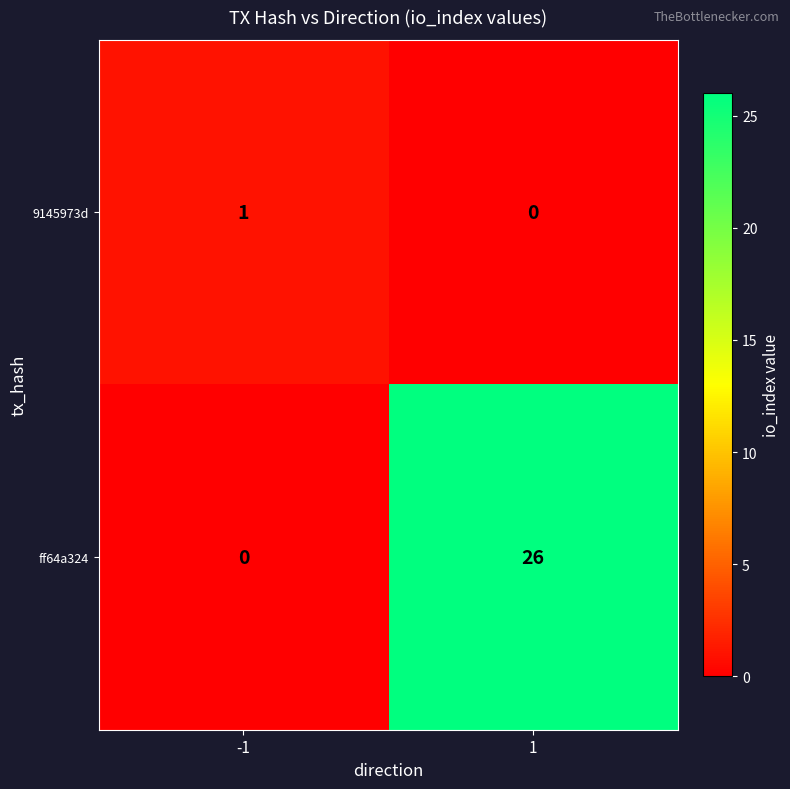

What is the maximum value shown in the chart?

26